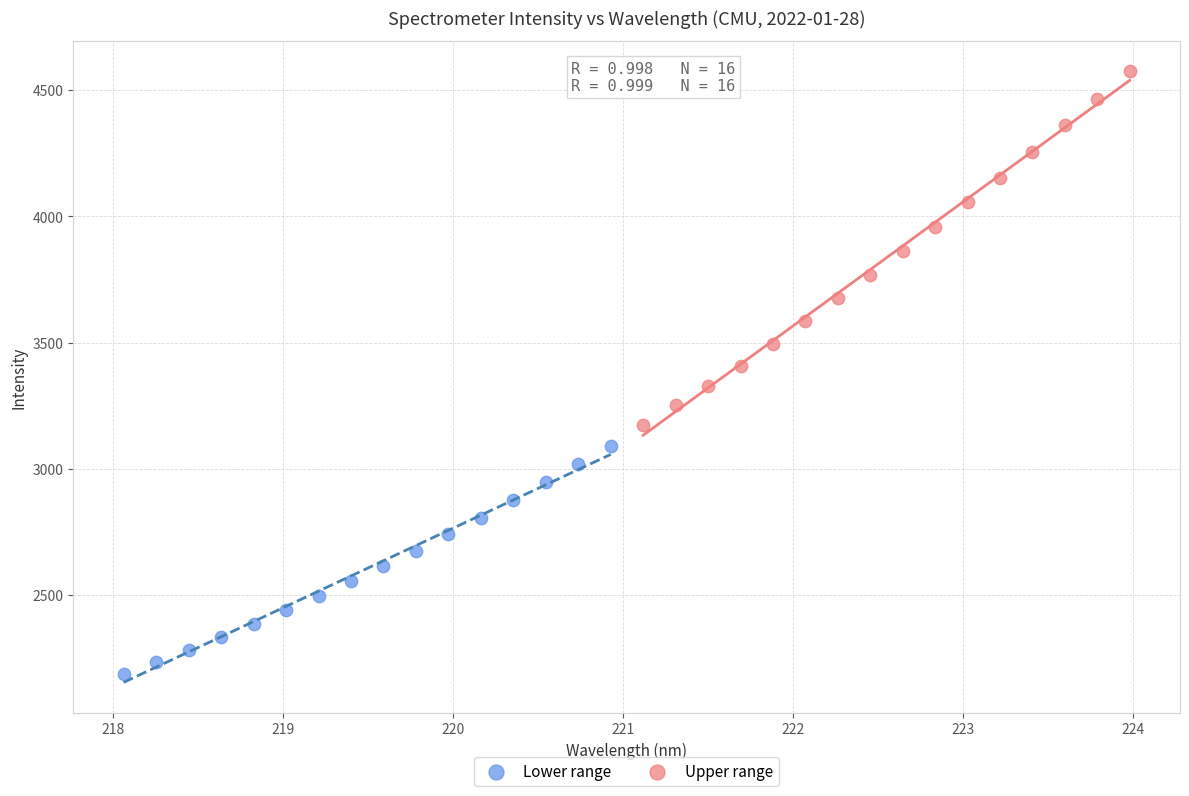

Which series has the largest Y range (max minus min)?

Upper range